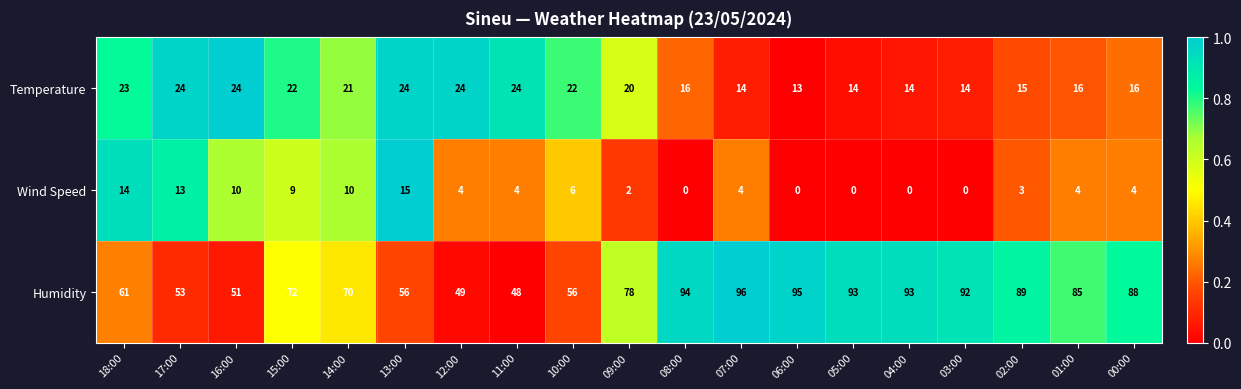

Count the number of data series in this chart.

3